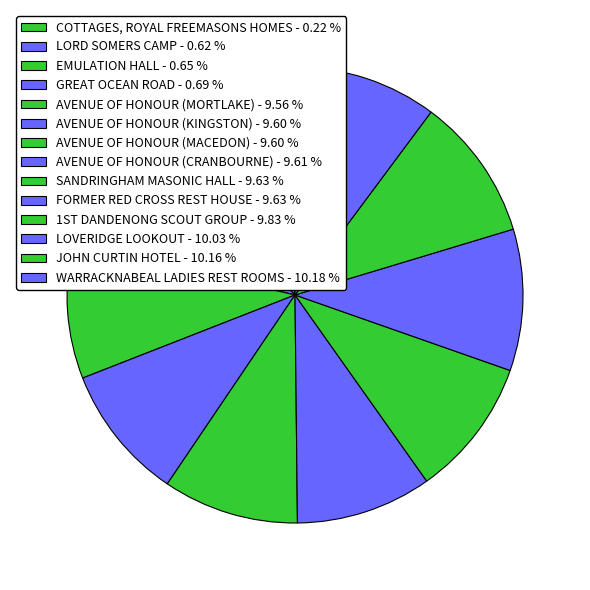

To the nearest percent, what is the difference between the largest and smallest slice percentages?

10%